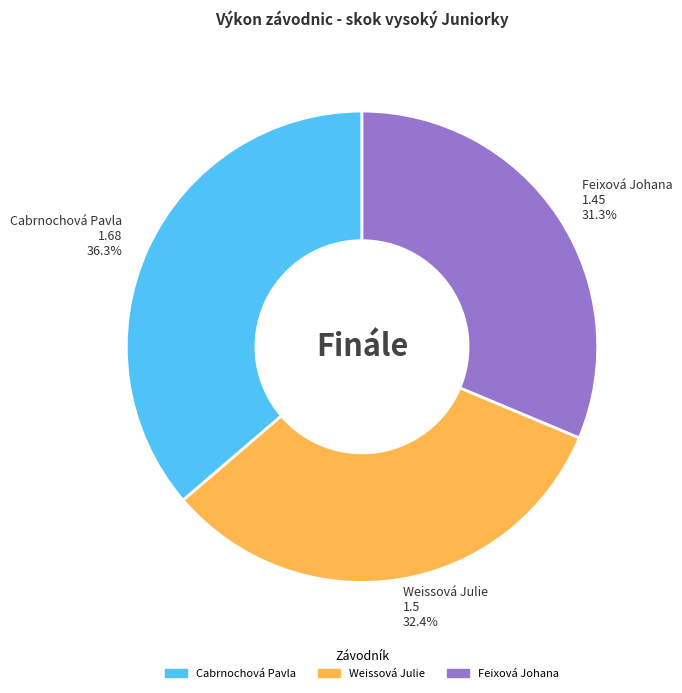

To the nearest percent, what is the combined percentage of Cabrnochová Pavla and Weissová Julie?

69%